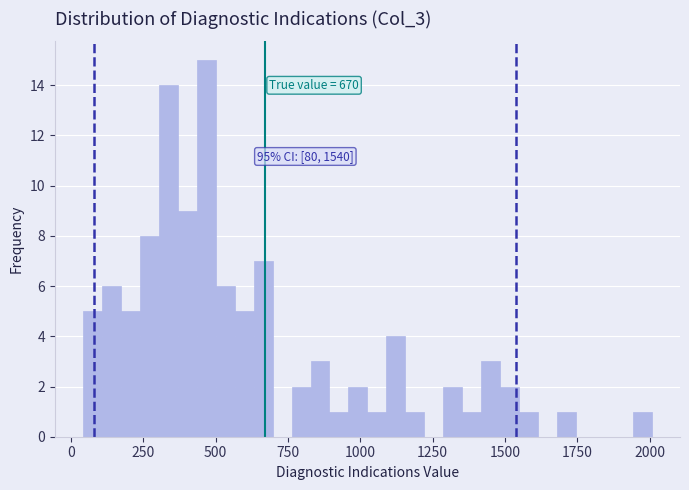

Read against the x-axis, roughly where is the centre of the tallest bar?

450